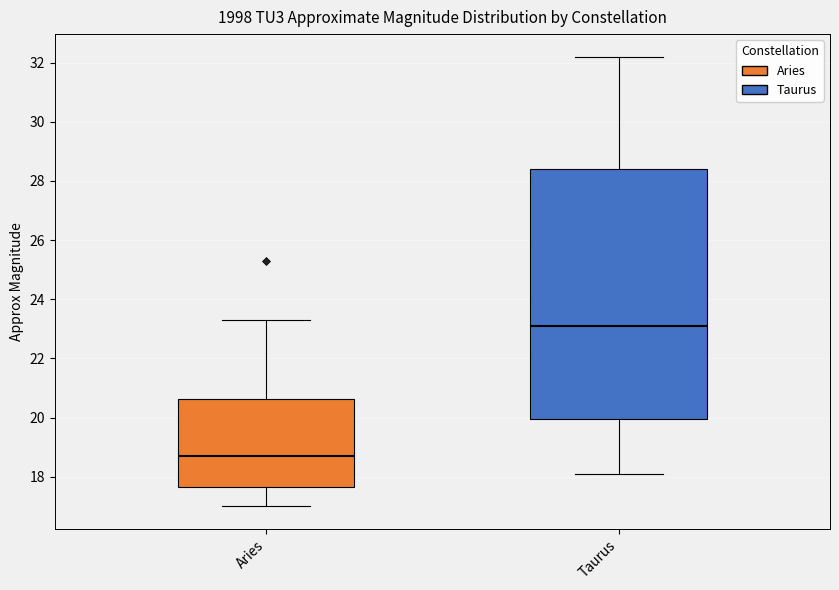

Where does the upper whisker of the box for Taurus end on the y-axis? The values are not printed on the chart, so give them approximately, as read against the axis.

32.2